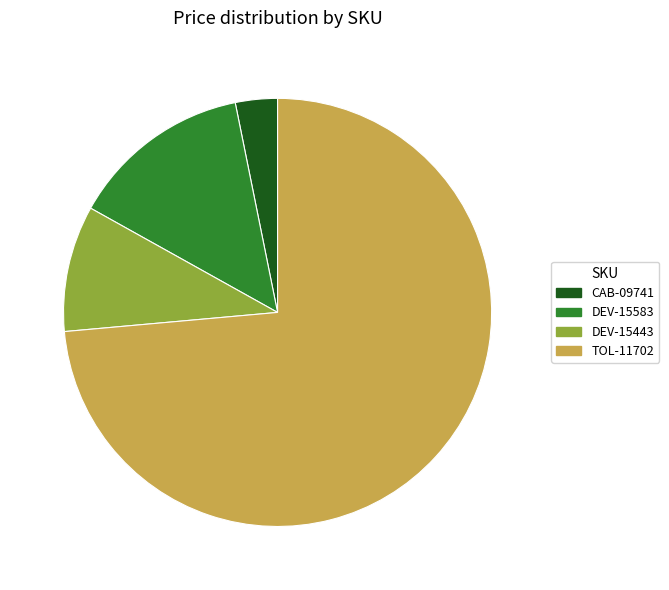

Do CAB-09741 and DEV-15583 together represent more than half of the pie?

No